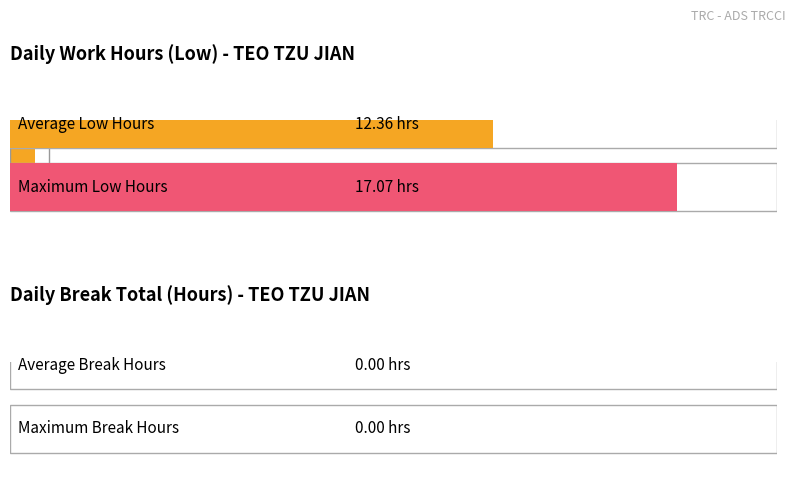

Are the bars horizontal?

Yes